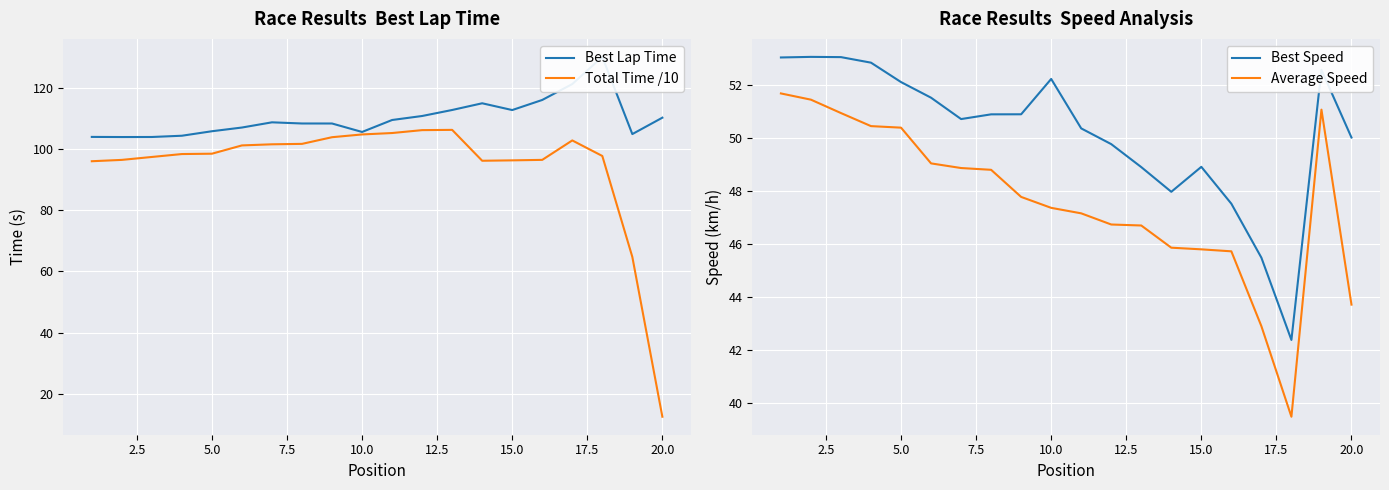

The Best Speed series shows 67.8 at 15.0. True or false?

False